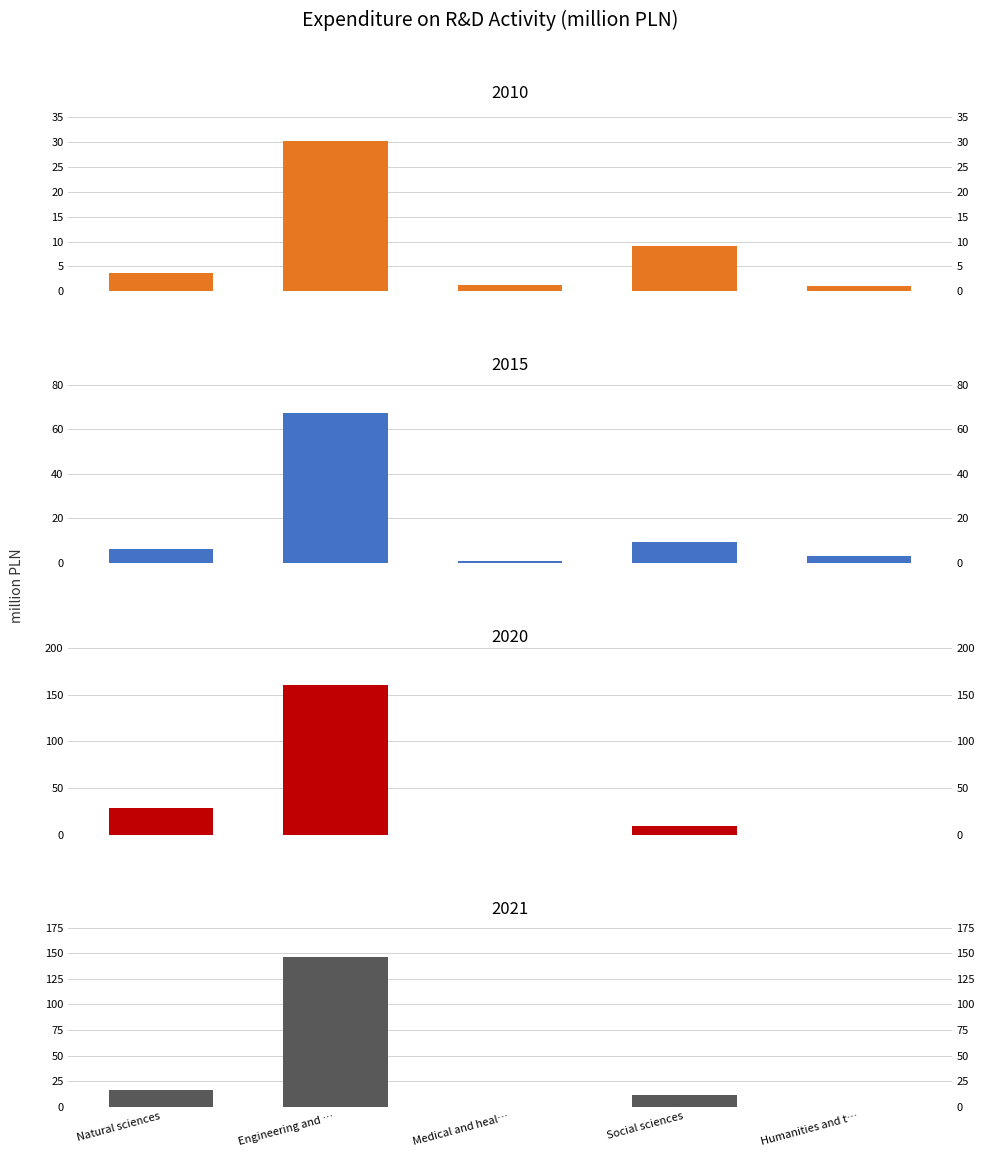

At Natural sciences, list the series in order from smallest to largest.

2010, 2015, 2021, 2020